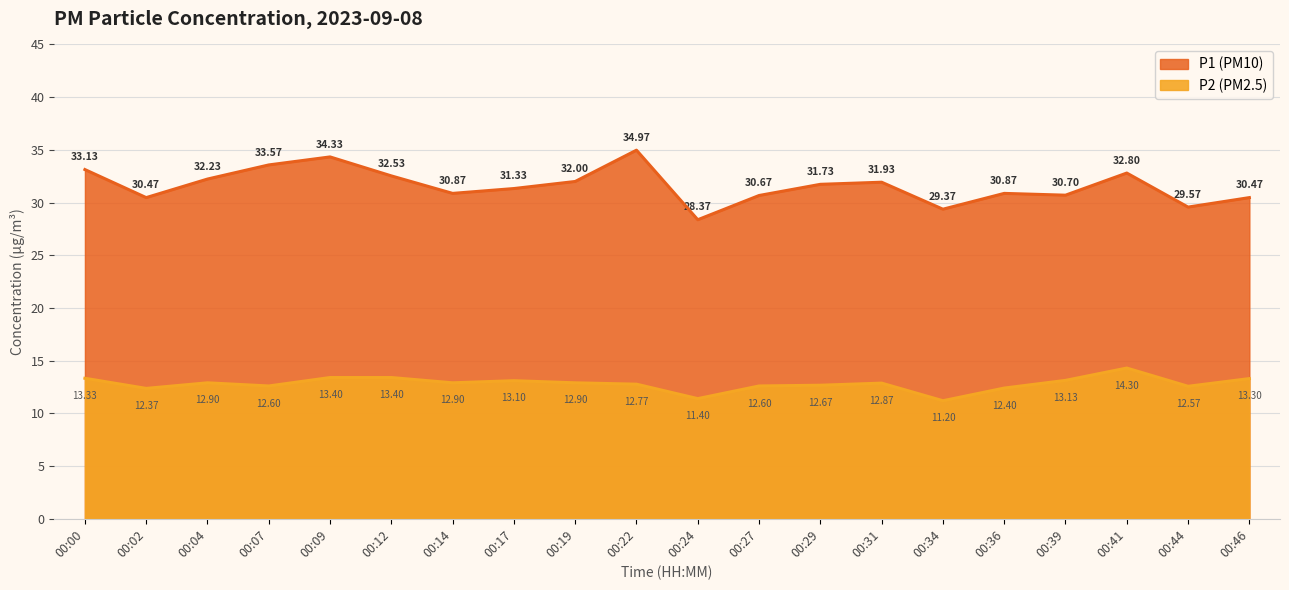

Which series has the widest spread of values?

P1